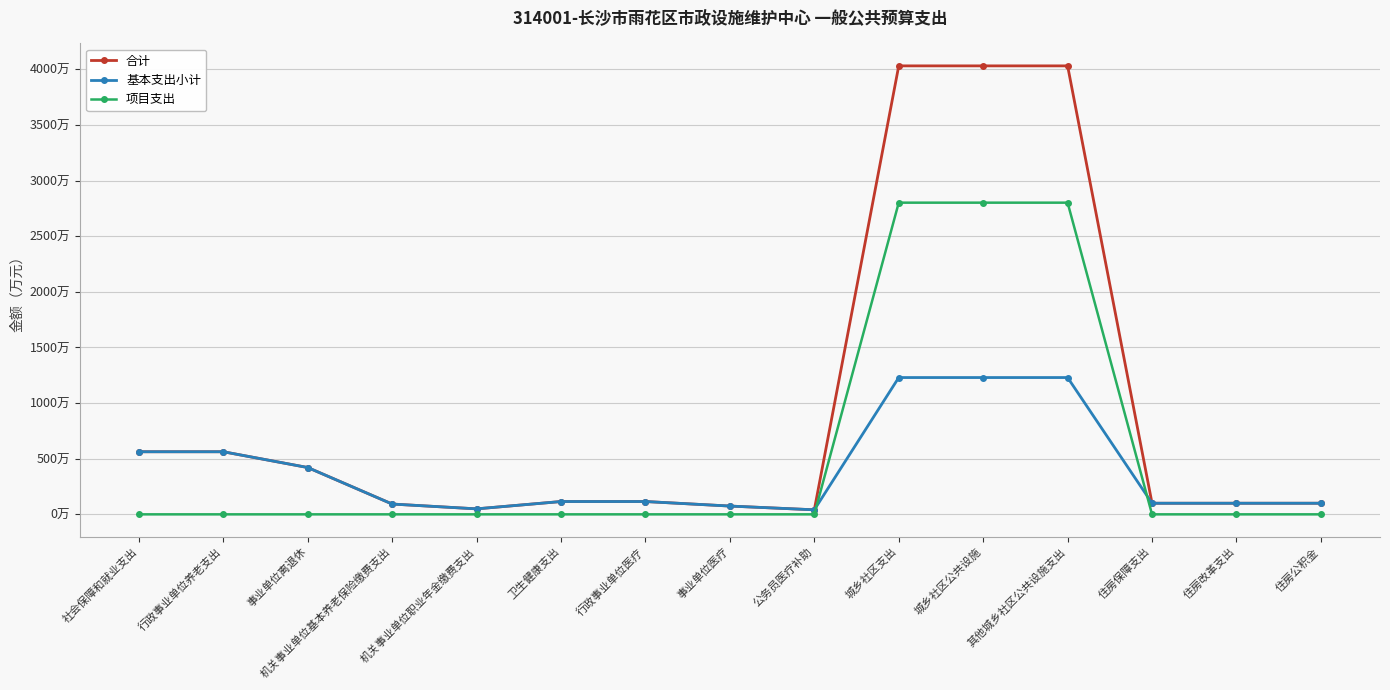

Reading right to left, extract all data points from this chart.

合计: 住房公积金=99.8	住房改革支出=99.8	住房保障支出=99.8	其他城乡社区公共设施支出=4031.2	城乡社区公共设施=4031.2	城乡社区支出=4031.2	公务员医疗补助=40.8	事业单位医疗=74.5	行政事业单位医疗=115.2	卫生健康支出=115.2	机关事业单位职业年金缴费支出=49.3	机关事业单位基本养老保险缴费支出=92.6	事业单位离退休=420.8	行政事业单位养老支出=562.7	社会保障和就业支出=562.7
基本支出小计: 住房公积金=99.8	住房改革支出=99.8	住房保障支出=99.8	其他城乡社区公共设施支出=1229.6	城乡社区公共设施=1229.6	城乡社区支出=1229.6	公务员医疗补助=40.8	事业单位医疗=74.5	行政事业单位医疗=115.2	卫生健康支出=115.2	机关事业单位职业年金缴费支出=49.3	机关事业单位基本养老保险缴费支出=92.6	事业单位离退休=420.8	行政事业单位养老支出=562.7	社会保障和就业支出=562.7
项目支出: 住房公积金=0.0	住房改革支出=0.0	住房保障支出=0.0	其他城乡社区公共设施支出=2801.6	城乡社区公共设施=2801.6	城乡社区支出=2801.6	公务员医疗补助=0.0	事业单位医疗=0.0	行政事业单位医疗=0.0	卫生健康支出=0.0	机关事业单位职业年金缴费支出=0.0	机关事业单位基本养老保险缴费支出=0.0	事业单位离退休=0.0	行政事业单位养老支出=0.0	社会保障和就业支出=0.0